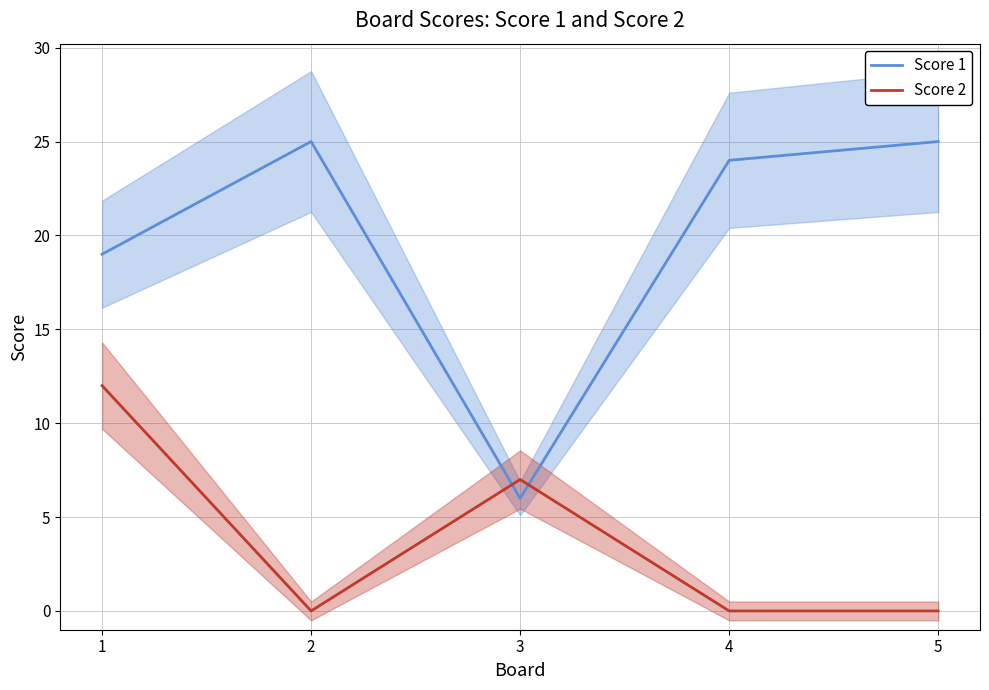

Which category has the lowest value in the Score 1 series?

3